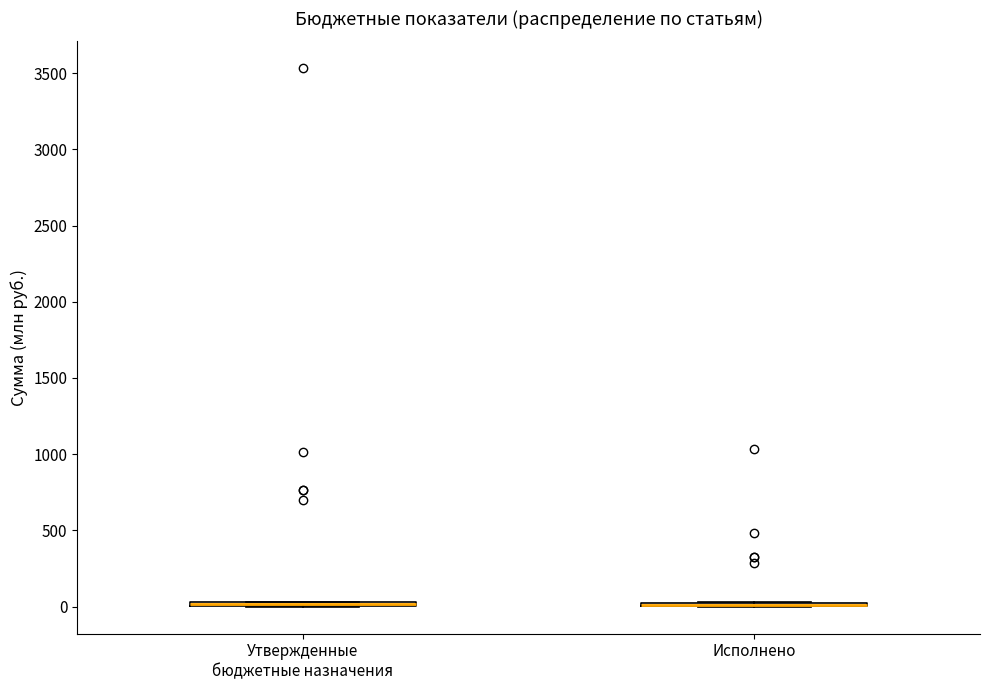

Where is the lower edge of the box for Утвержденные бюджетные назначения on the y-axis? The values are not printed on the chart, so give them approximately, as read against the axis.

0